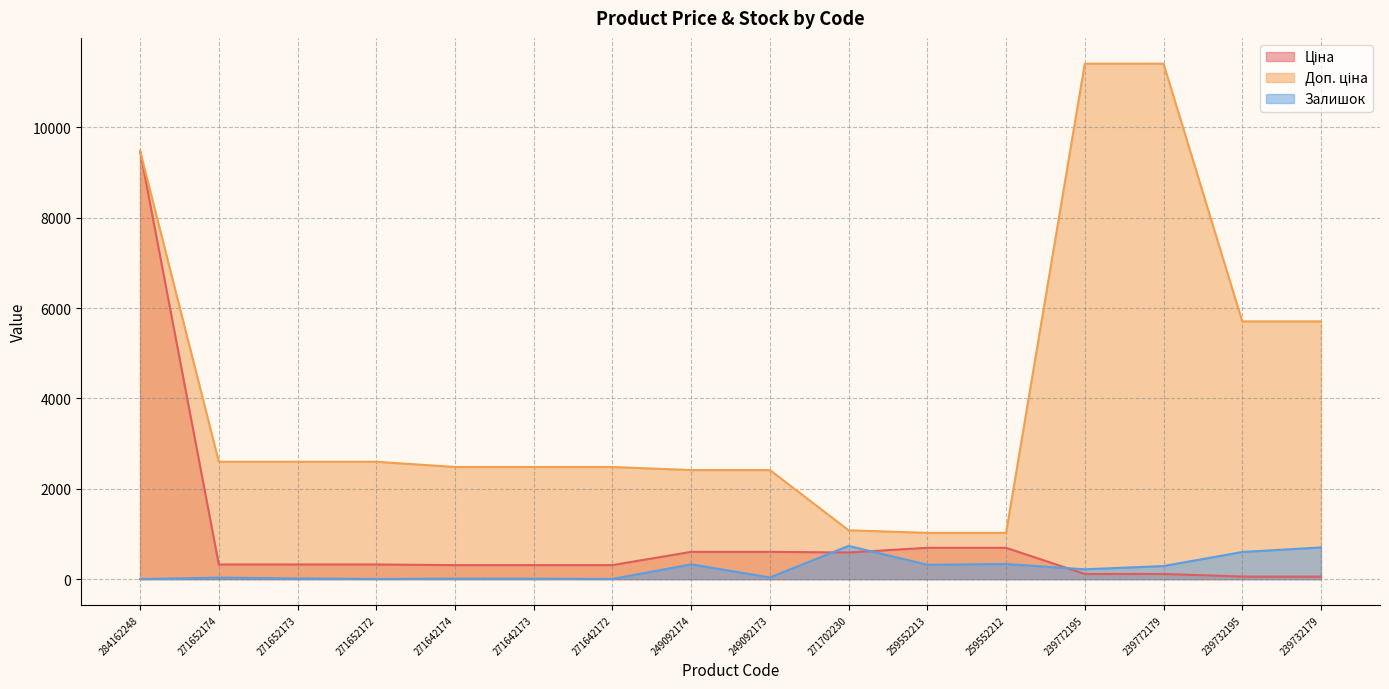

True or false: Доп. ціна and Залишок intersect in this chart.

False